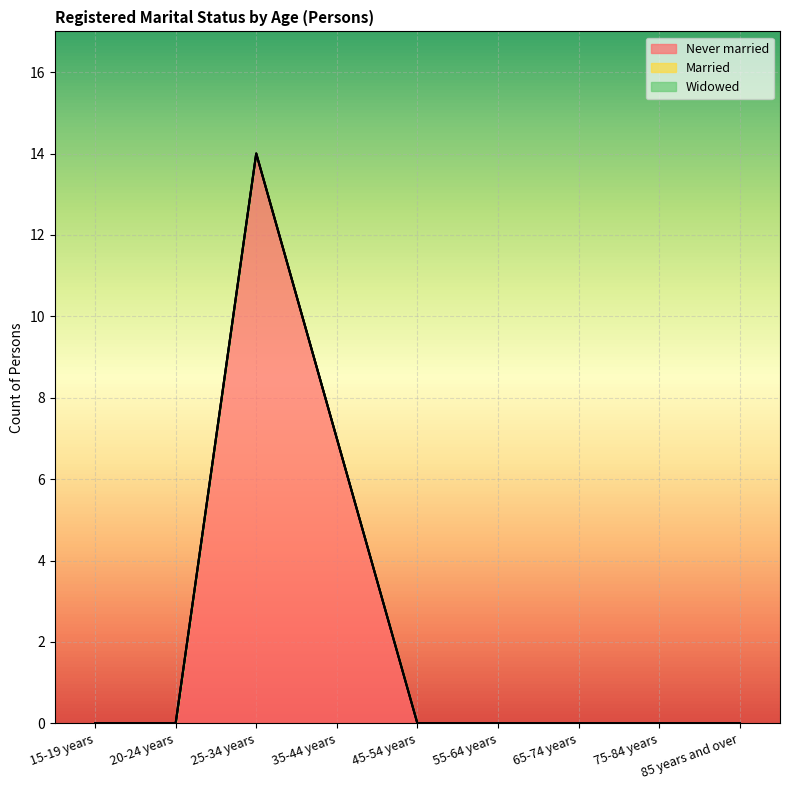

How many lines are shown in the chart?

3